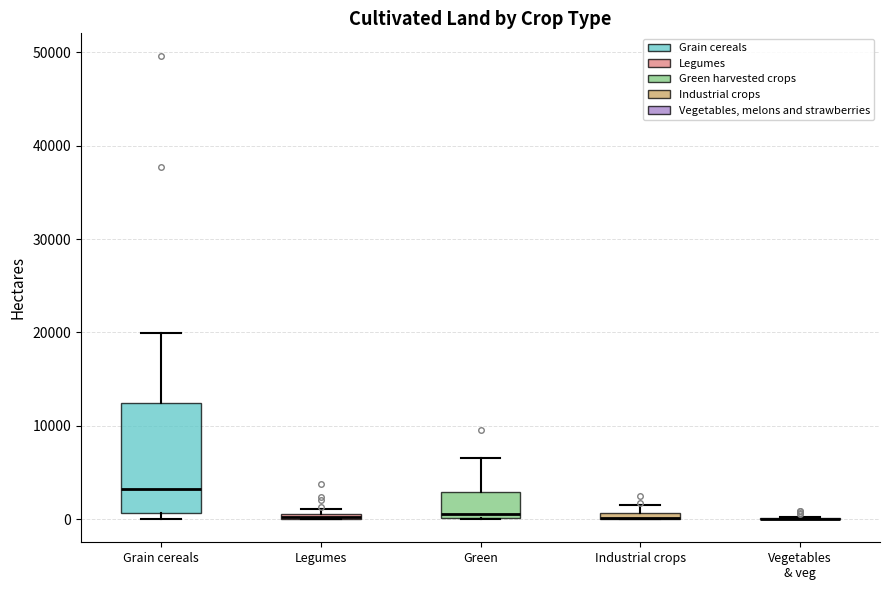

Which box is the tallest, from its lower edge to its upper edge?

Grain cereals